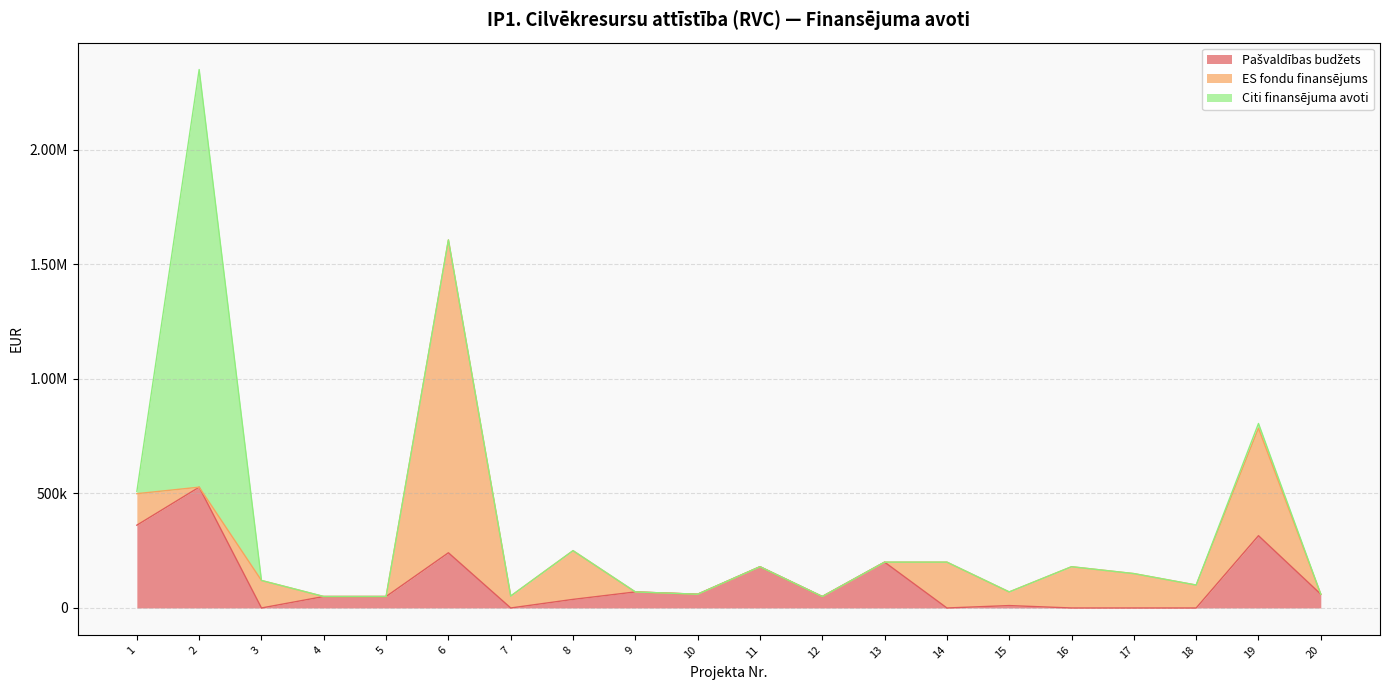

Reading left to right, extract all data points from this chart.

Pašvaldības budžets: 1=361268.3	2=527145.5	3=0.0	4=50000.0	5=50000.0	6=240892.5	7=0.0	8=37500.0	9=70000.0	10=60000.0	11=180000.0	12=50000.0	13=200000.0	14=0.0	15=10500.0	16=0.0	17=0.0	18=0.0	19=315468.8	20=60000.0
ES fondu finansējums: 1=137484.5	2=0.0	3=120000.0	4=0.0	5=0.0	6=1365057.5	7=52000.0	8=212500.0	9=0.0	10=0.0	11=0.0	12=0.0	13=0.0	14=200000.0	15=59500.0	16=180000.0	17=150000.0	18=100000.0	19=468899.2	20=0.0
Citi finansējuma avoti: 1=9455.6	2=1822286.9	3=0.0	4=0.0	5=0.0	6=0.0	7=0.0	8=0.0	9=0.0	10=0.0	11=0.0	12=0.0	13=0.0	14=0.0	15=0.0	16=0.0	17=0.0	18=0.0	19=20686.7	20=0.0